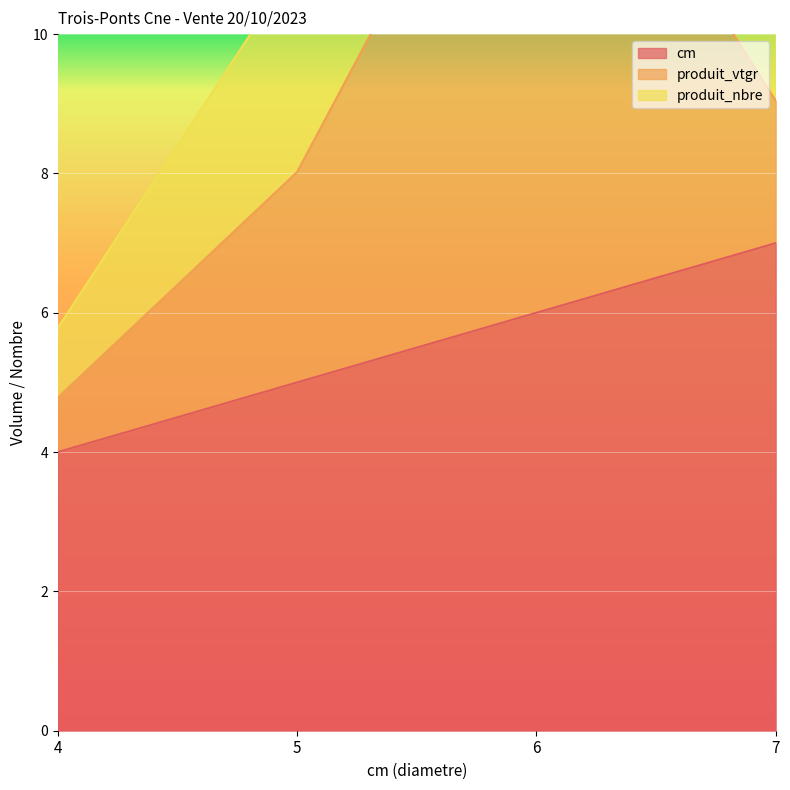

How many interior local peaks does the produit_vtgr series have?

1